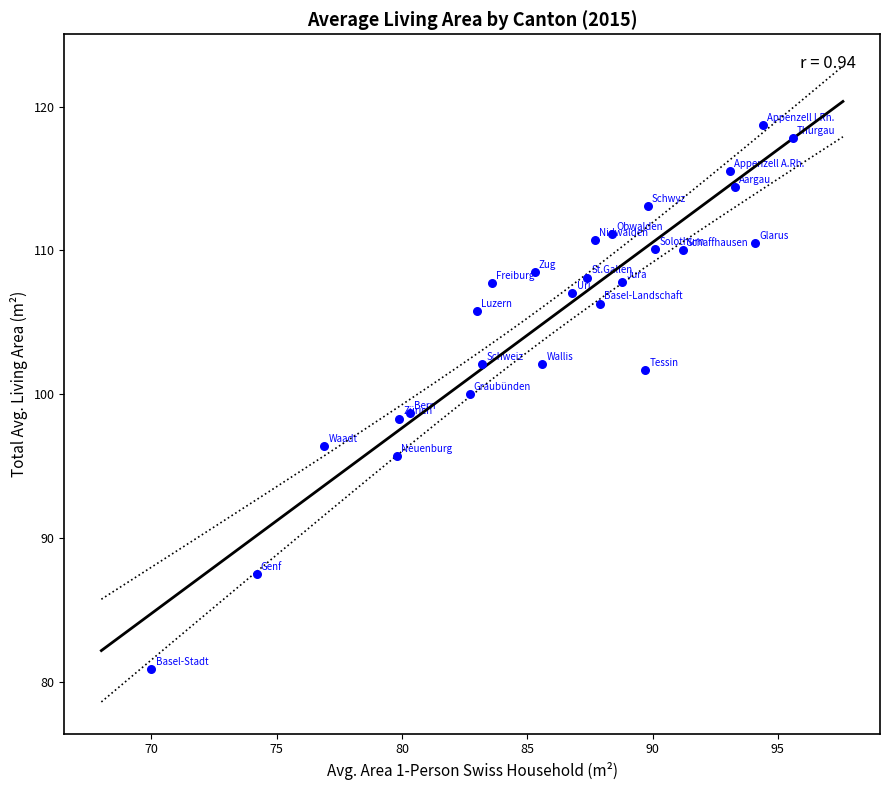

What is the range of X values (max minus min)?

25.6